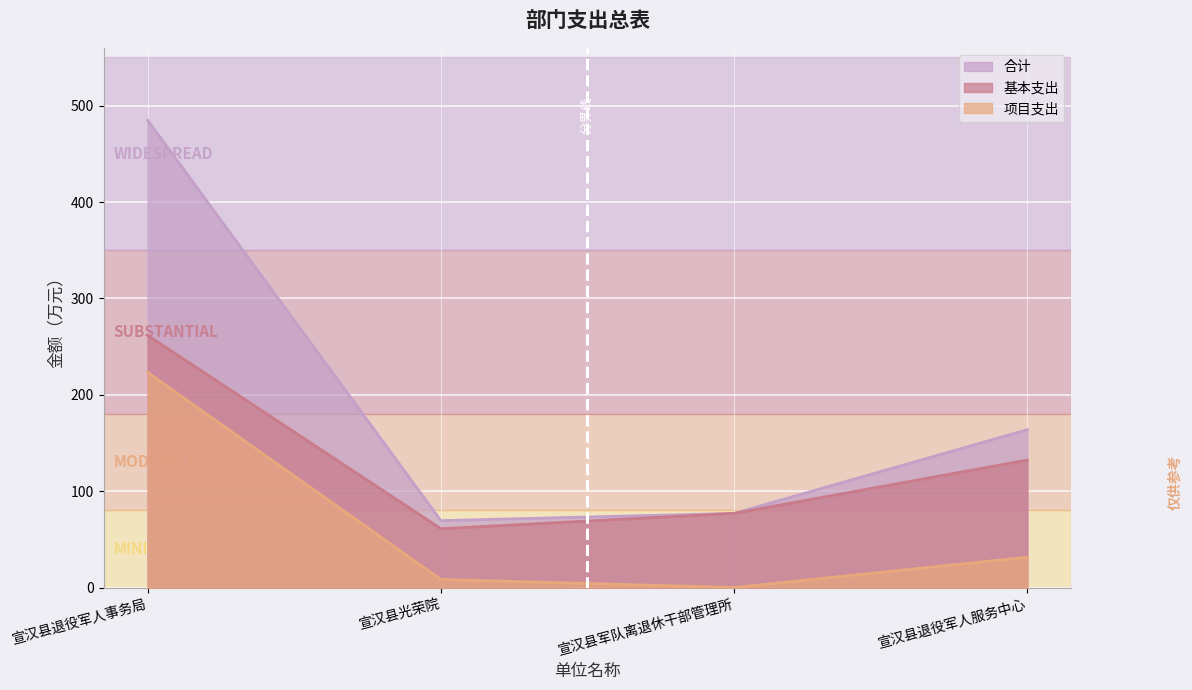

Which has a higher value, 宣汉县退役军人事务局 or 宣汉县退役军人服务中心?

宣汉县退役军人事务局